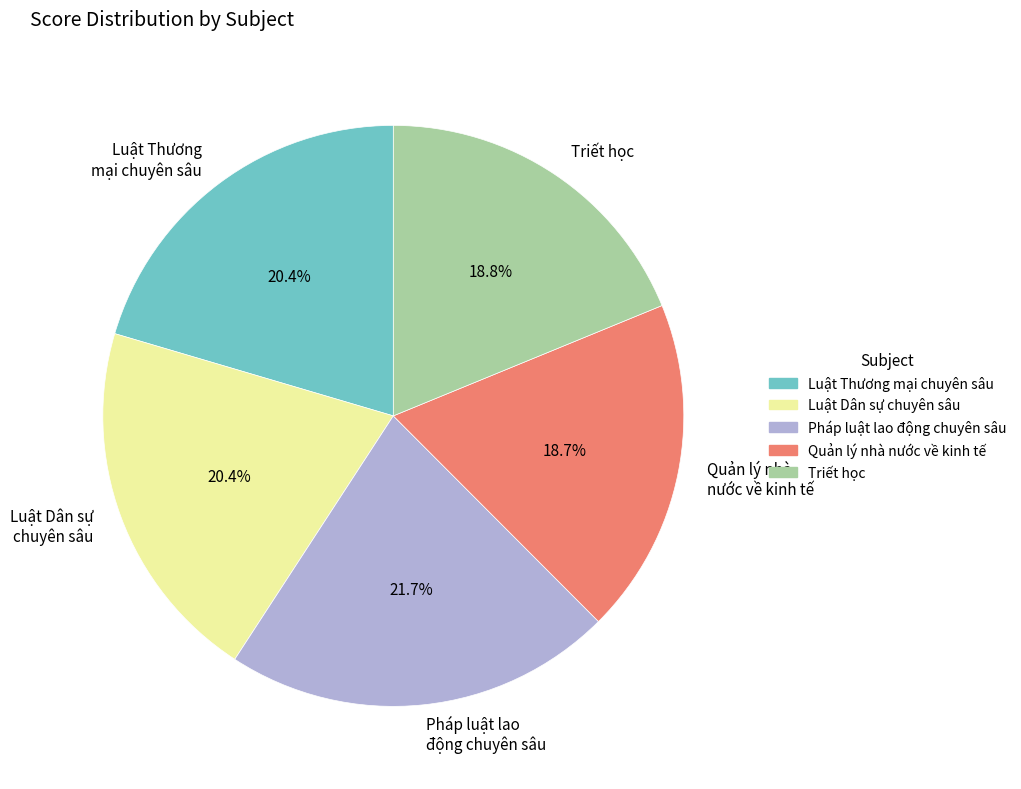

What is the largest slice in the pie chart?

Pháp luật lao động chuyên sâu